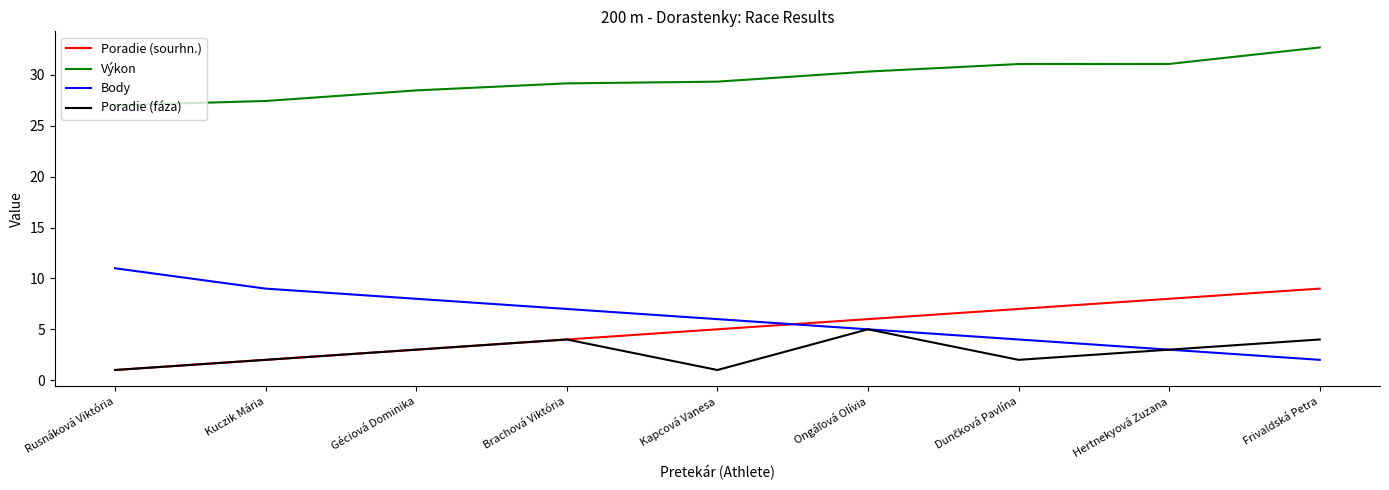

What value does the Poradie (fáza) series have at Brachová Viktória?

4.0